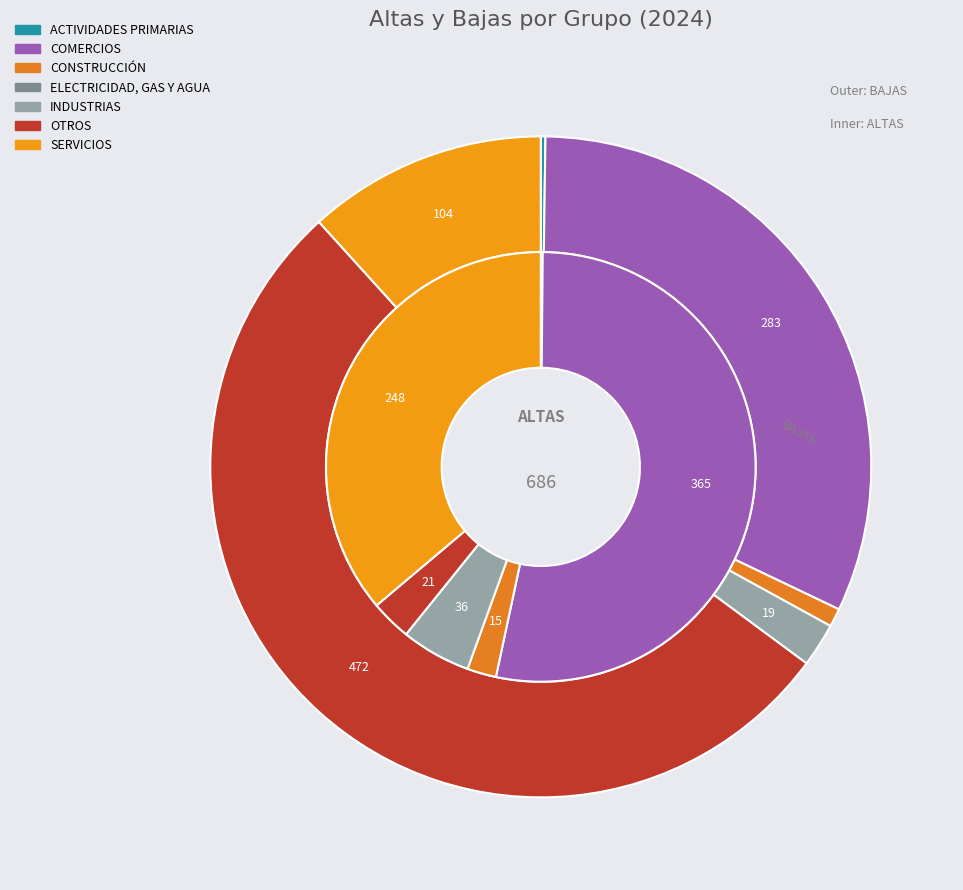

Which series changed the most between OTROS and SERVICIOS?

BAJAS